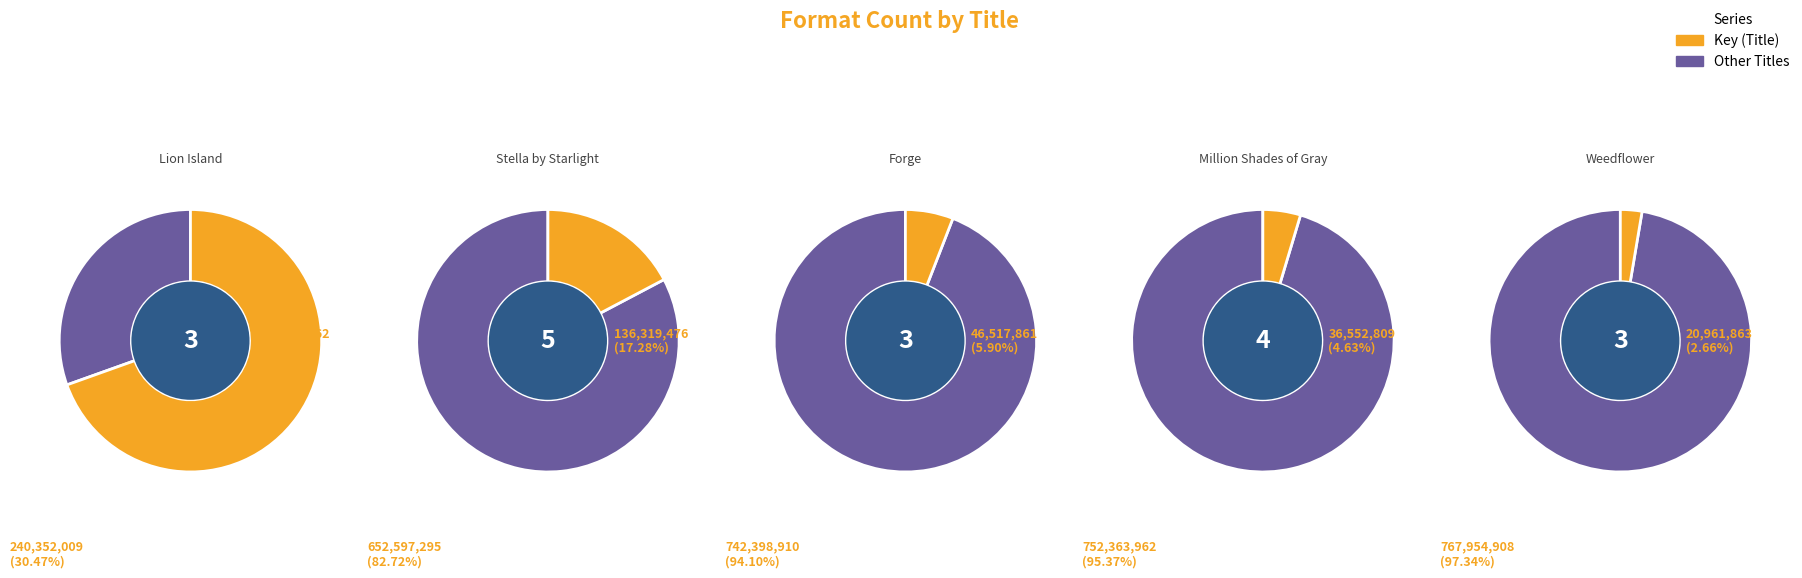

Rank the categories by value from lowest to highest.

Weedflower, Million Shades of Gray, Forge, Stella by Starlight, Lion Island